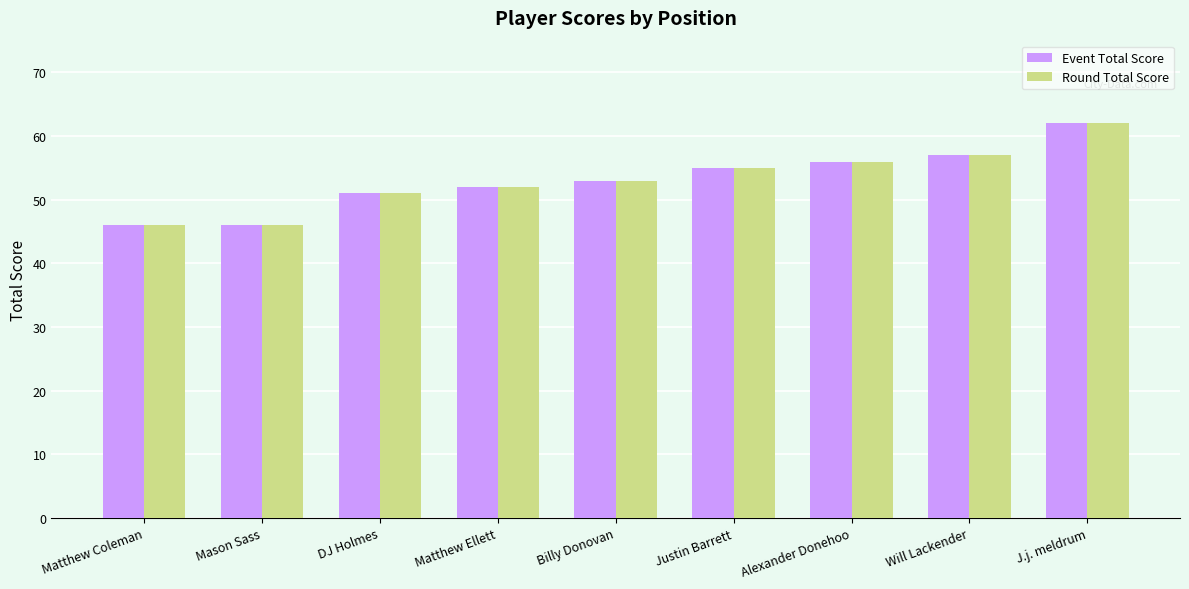

How many bars are there in each group?

2